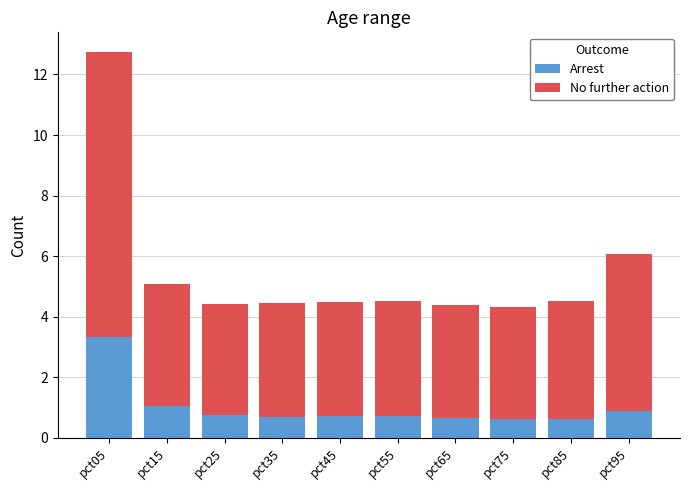

Is it true that Arrest equals 1.1 at pct15?

True